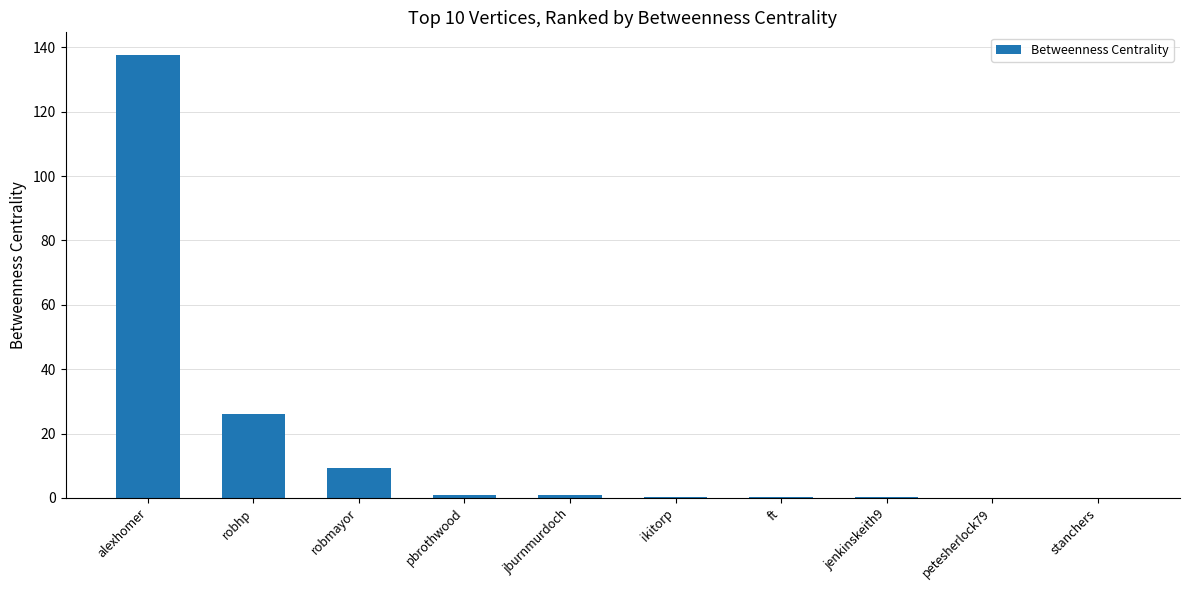

Between ft and robhp, which is larger?

robhp